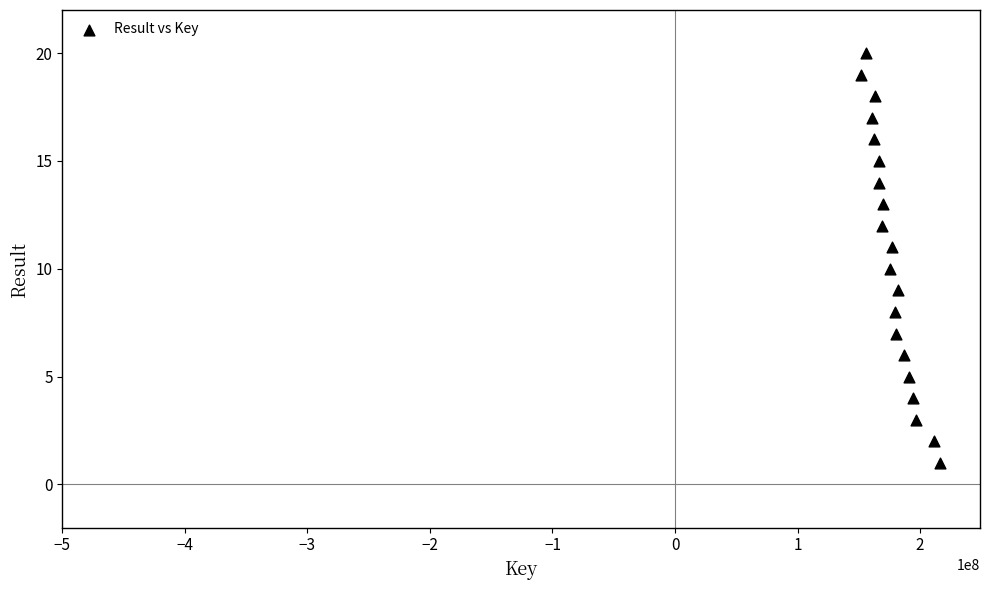

What is the range of Y values (max minus min)?

19